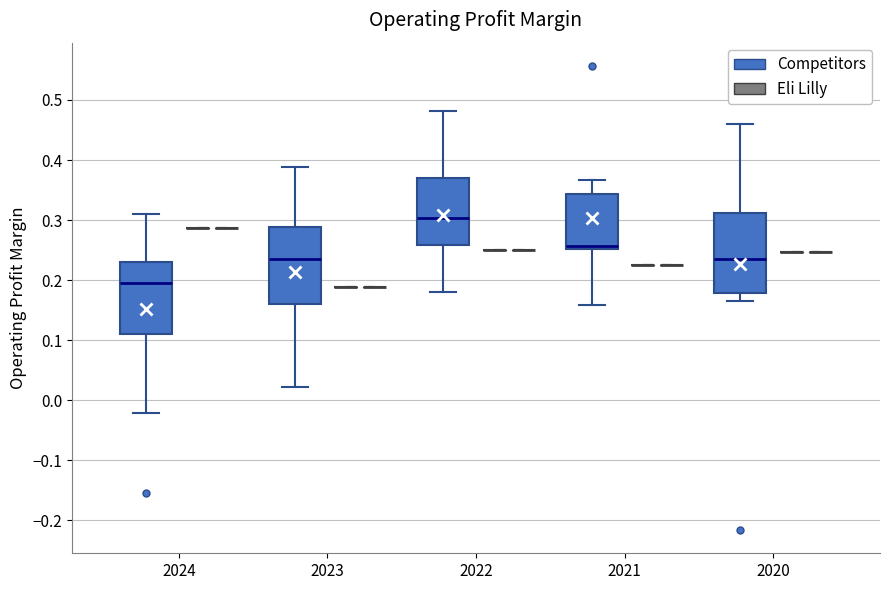

Where is the upper edge of the box for 2022 (Competitors) on the y-axis? The values are not printed on the chart, so give them approximately, as read against the axis.

0.37